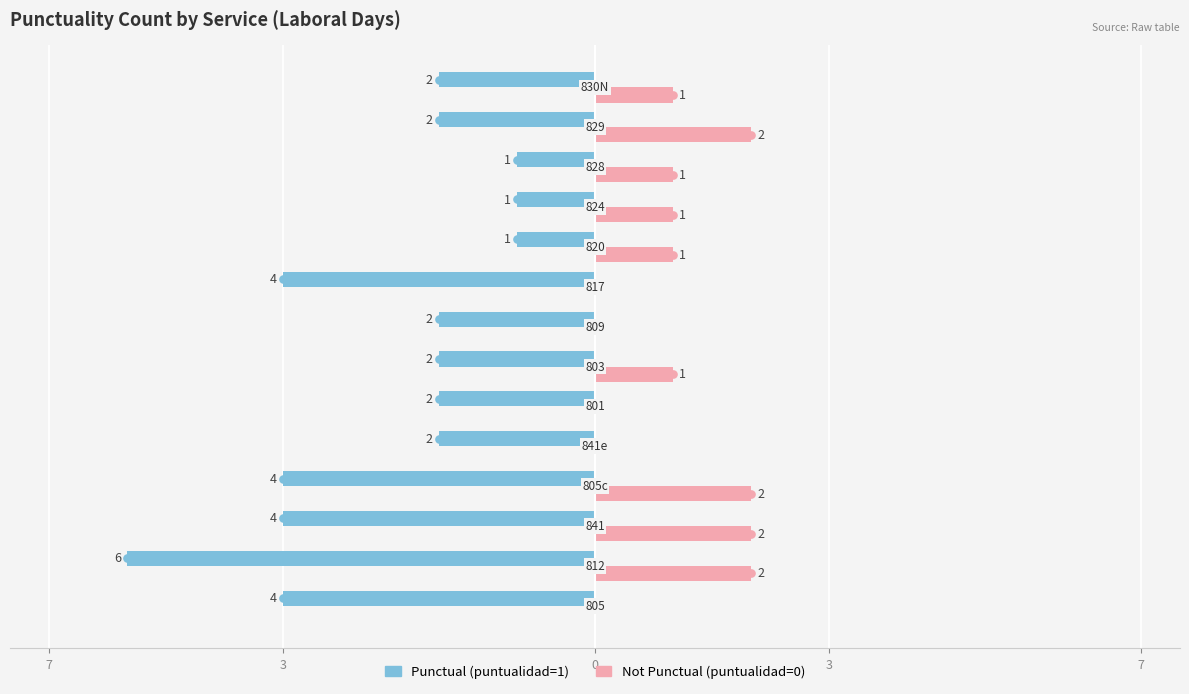

Count the Punctual (puntualidad=1) values in the range -4 to -2.

10